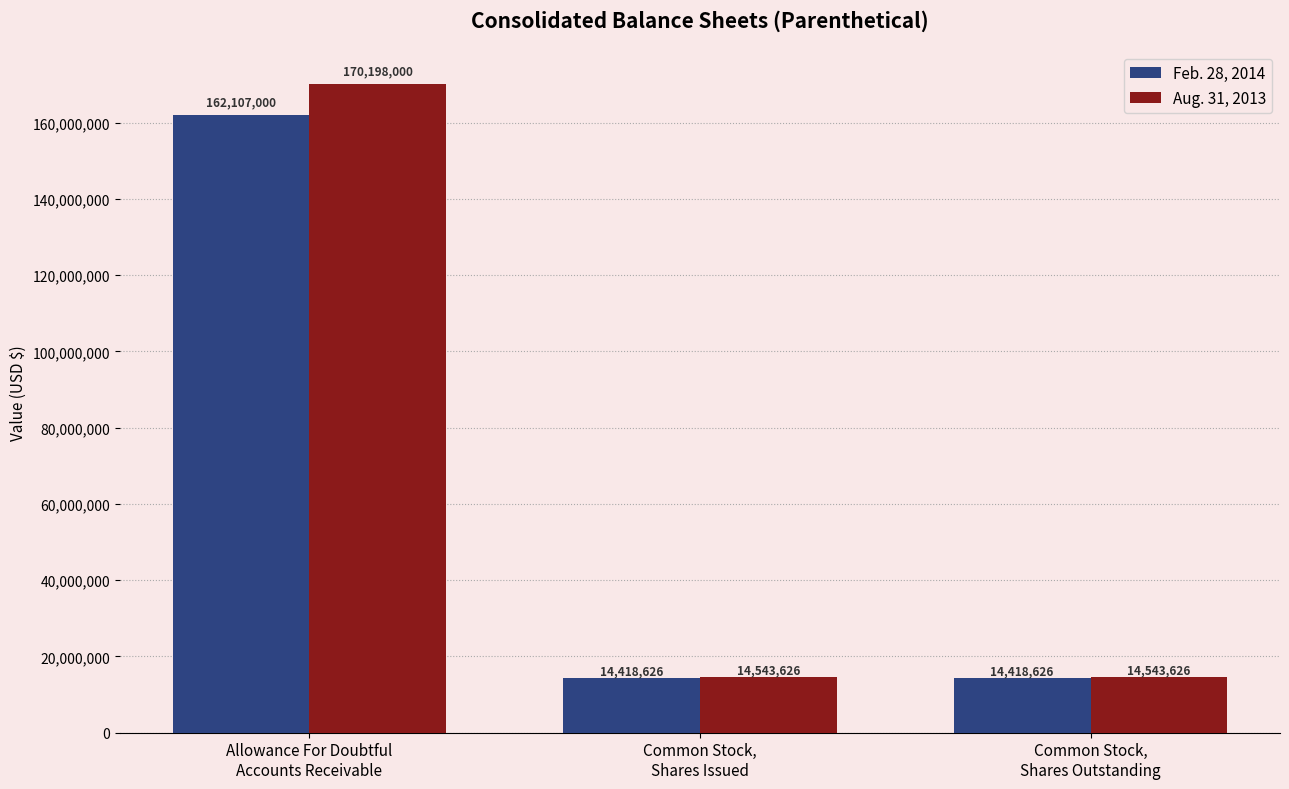

Which series has the largest range (max minus min)?

Aug. 31, 2013